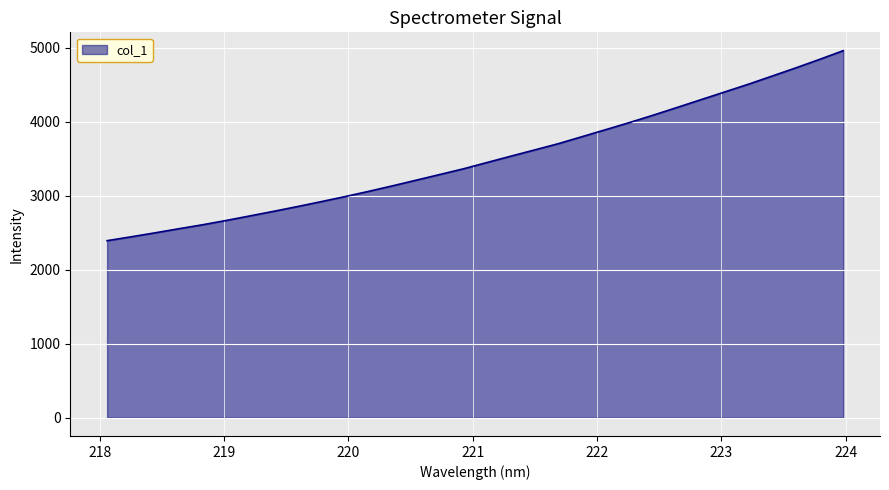

What is the maximum value shown in the chart?

4963.5